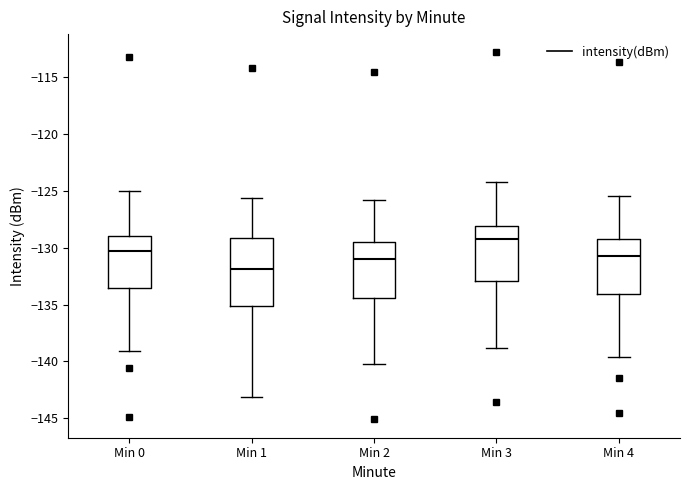

Which box is the tallest, from its lower edge to its upper edge?

Min 1